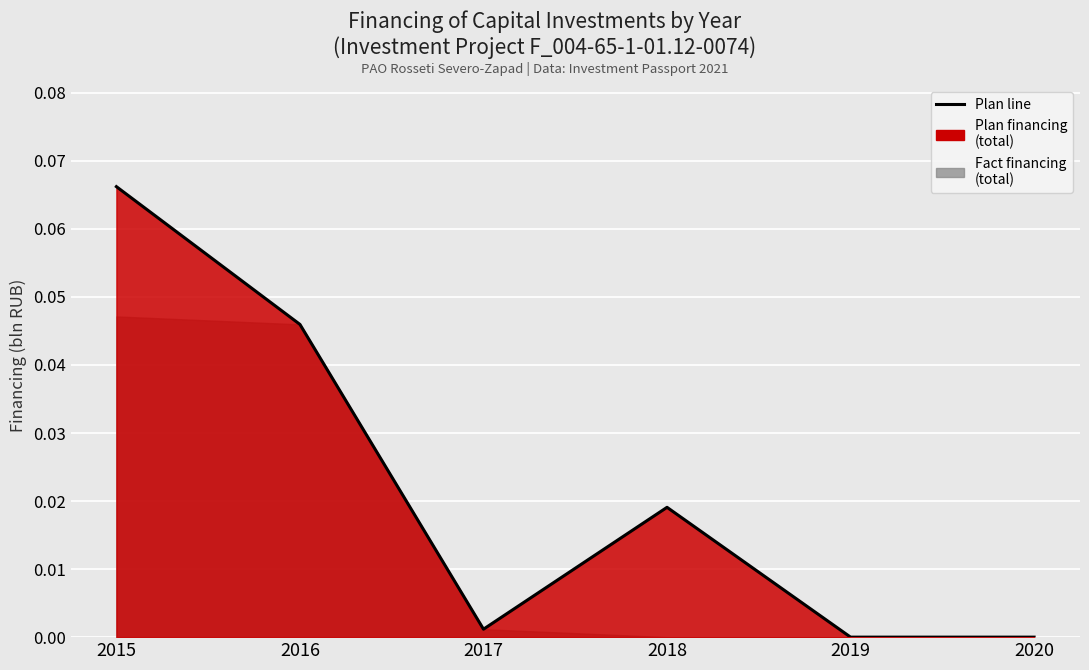

How many points are higher than both their immediate neighbors (excluding endpoints)?

1